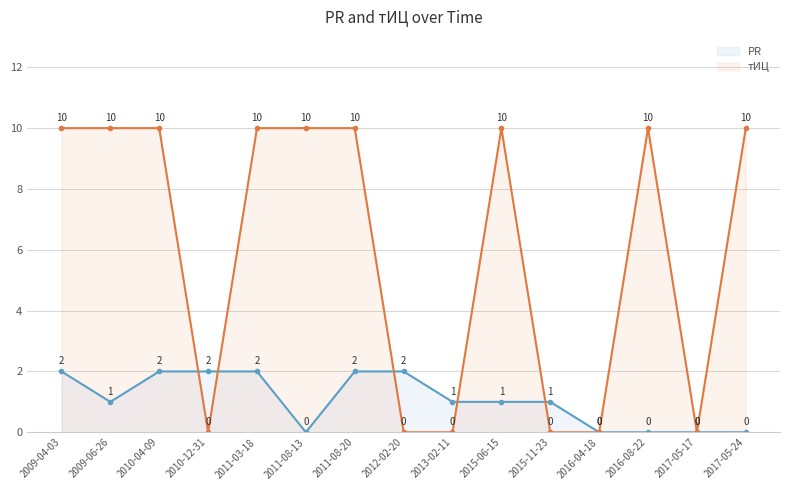

Reading left to right, transcribe all the data shown in this chart.

PR: 2009-04-03=2	2009-06-26=1	2010-04-09=2	2010-12-31=2	2011-03-18=2	2011-08-13=0	2011-08-20=2	2012-02-20=2	2013-02-11=1	2015-06-15=1	2015-11-23=1	2016-04-18=0	2016-08-22=0	2017-05-17=0	2017-05-24=0
тИЦ: 2009-04-03=10	2009-06-26=10	2010-04-09=10	2010-12-31=0	2011-03-18=10	2011-08-13=10	2011-08-20=10	2012-02-20=0	2013-02-11=0	2015-06-15=10	2015-11-23=0	2016-04-18=0	2016-08-22=10	2017-05-17=0	2017-05-24=10